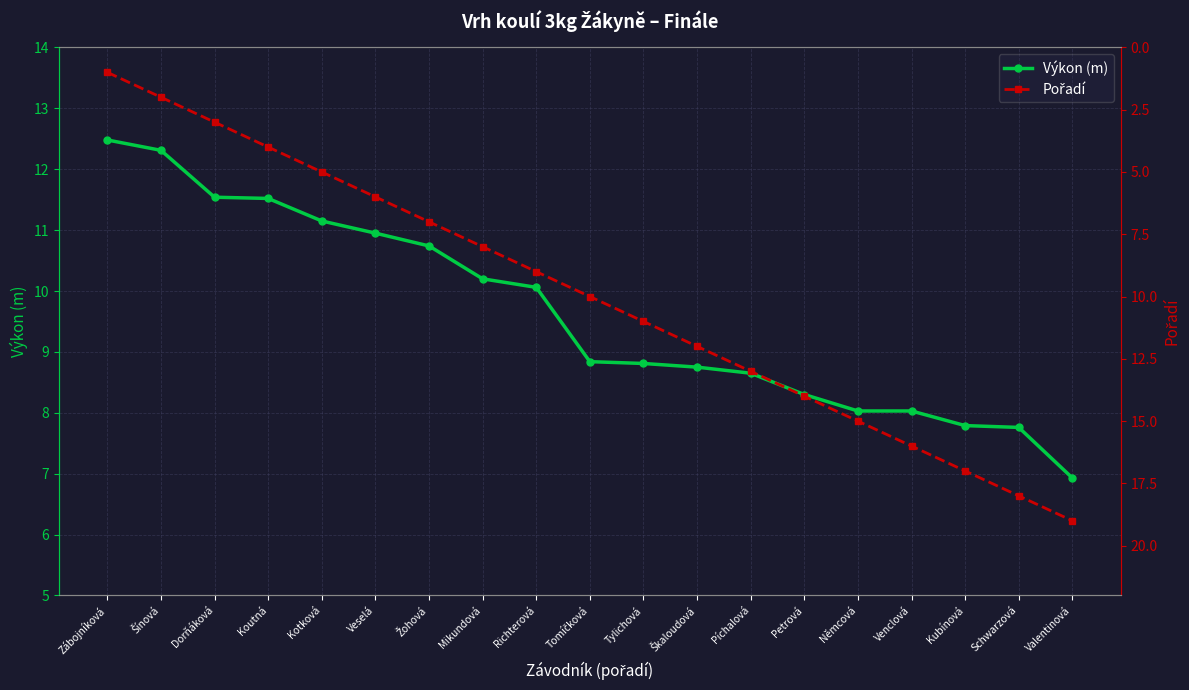

True or false: Výkon (m) has a value of 7.1 at Šínová.

False